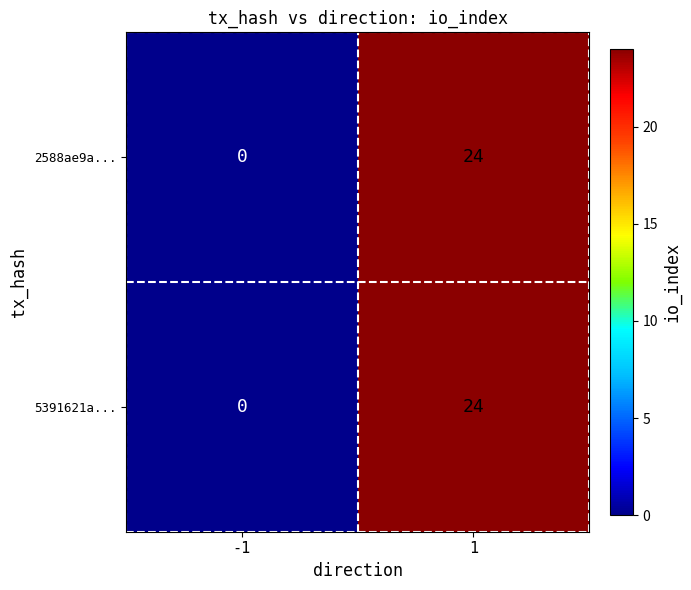

Count the number of data series in this chart.

2